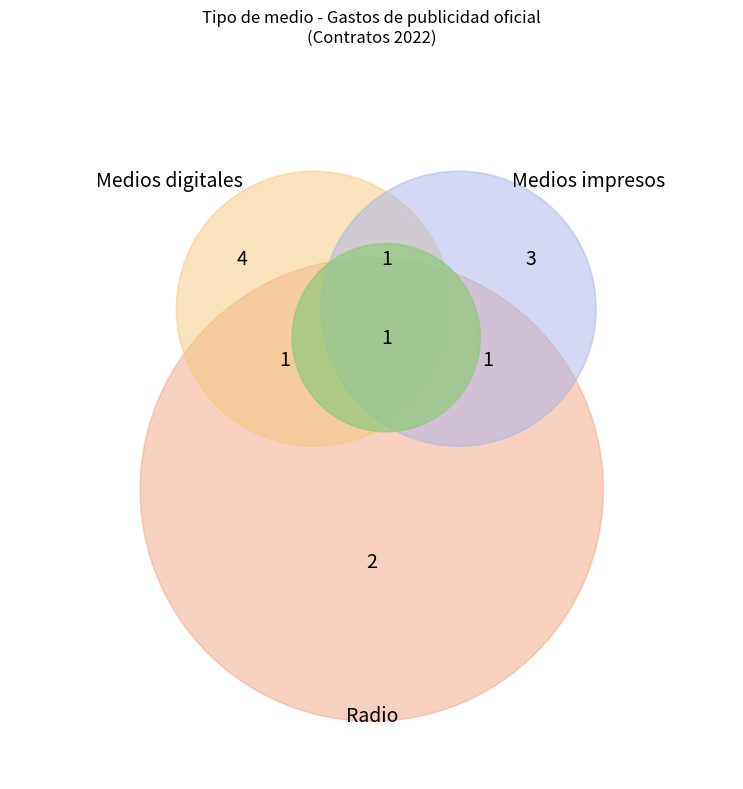

Combined, what portion of the pie is Medios digitales and Medios impresos?

77.8%